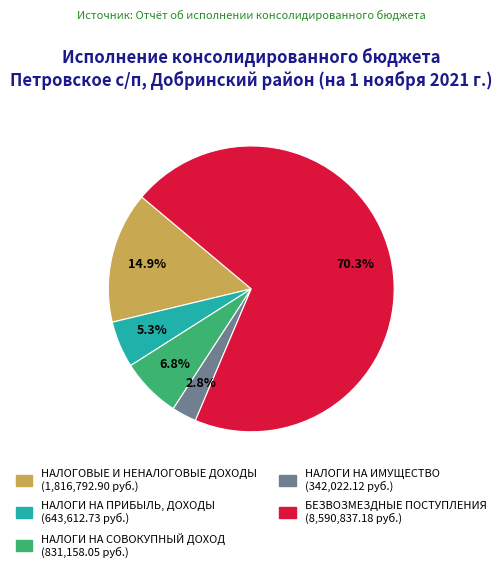

What is the largest slice in the pie chart?

БЕЗВОЗМЕЗДНЫЕ ПОСТУПЛЕНИЯ